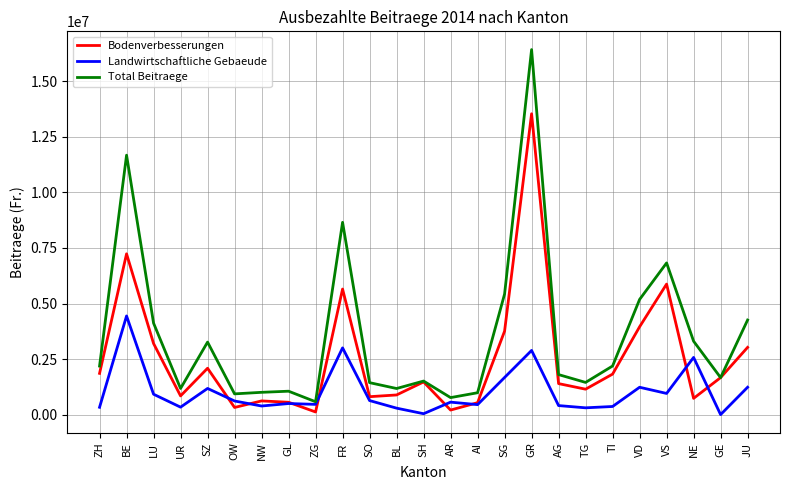

Which category has the highest value across all series?

GR